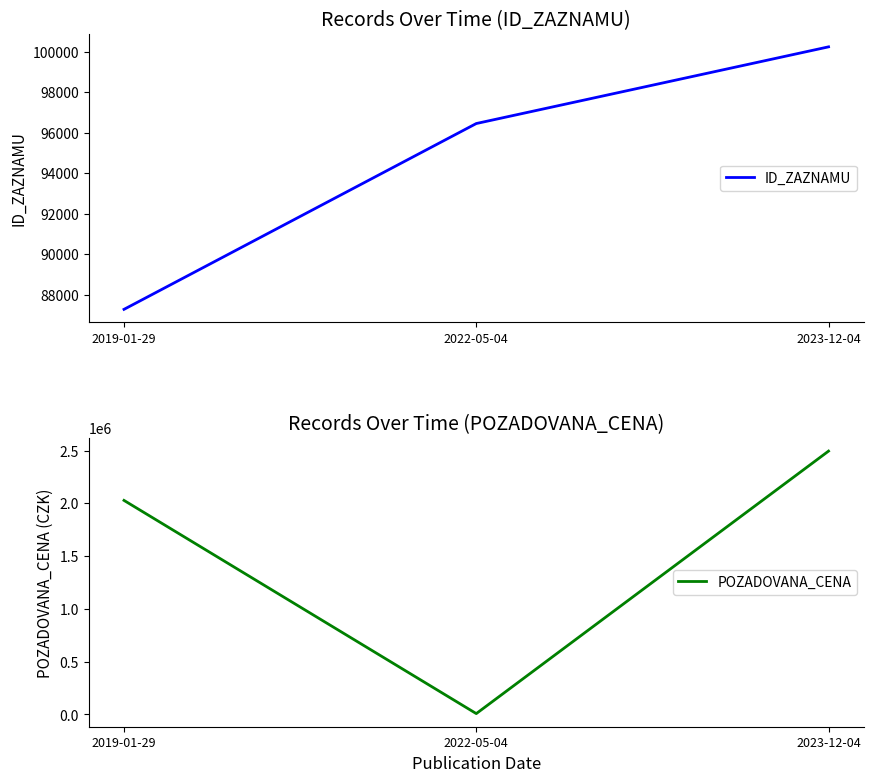

Reading left to right, list all the values displayed in this chart.

ID_ZAZNAMU: 2019-01-29=87281	2022-05-04=96454	2023-12-04=100240
POZADOVANA_CENA: 2019-01-29=2028000	2022-05-04=8500	2023-12-04=2495000